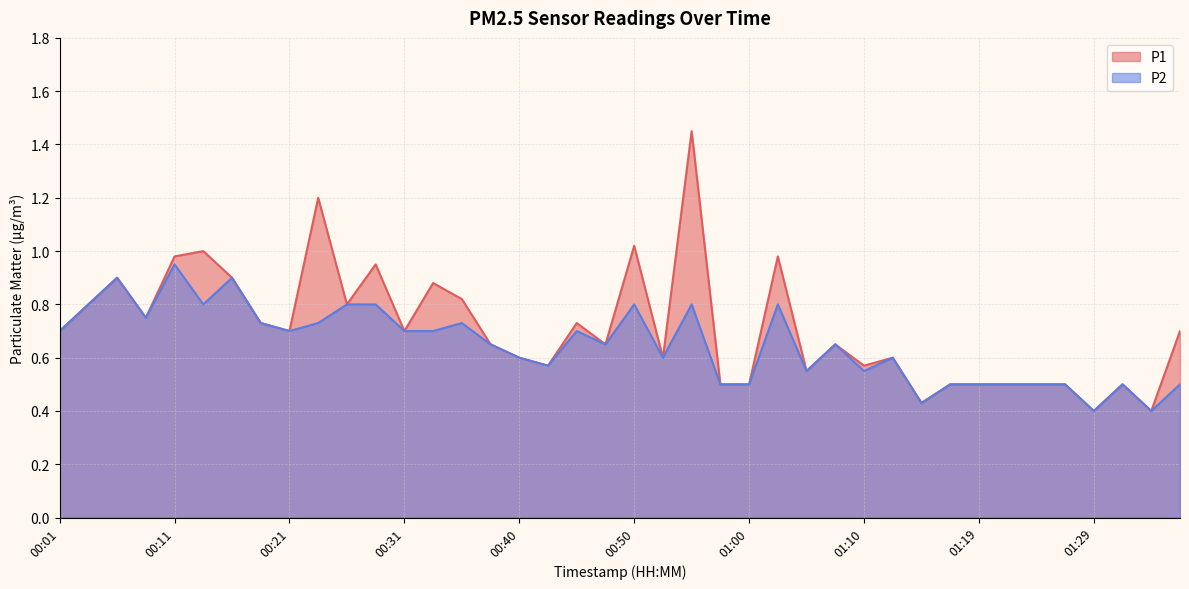

Between 00:23 and 01:12, which series saw the biggest shift?

P1